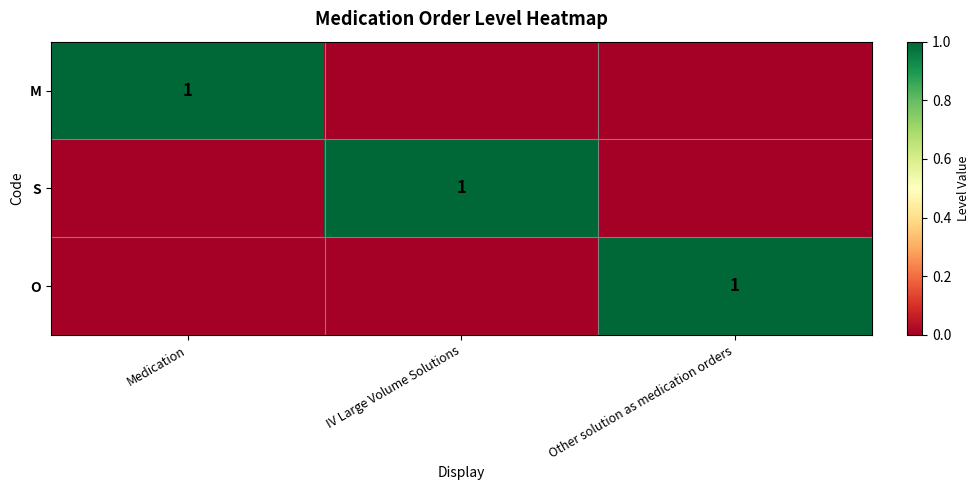

Is it true that S equals 1 at IV Large Volume Solutions?

True